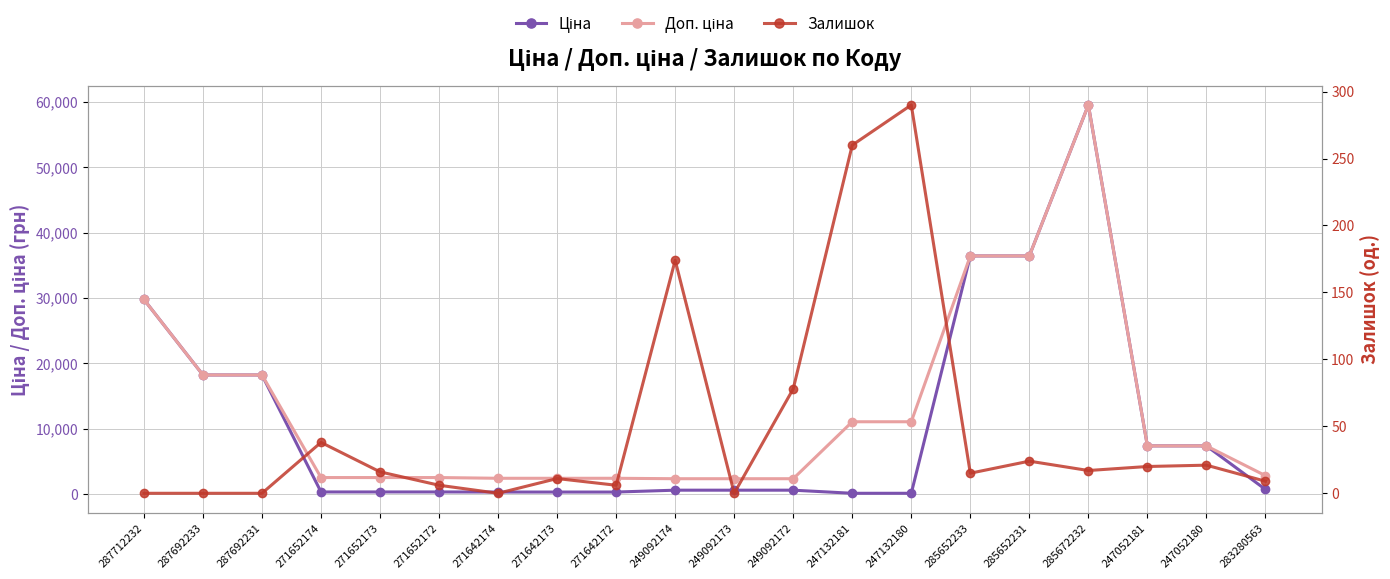

What is the label of the 2nd point from the right?

247052180